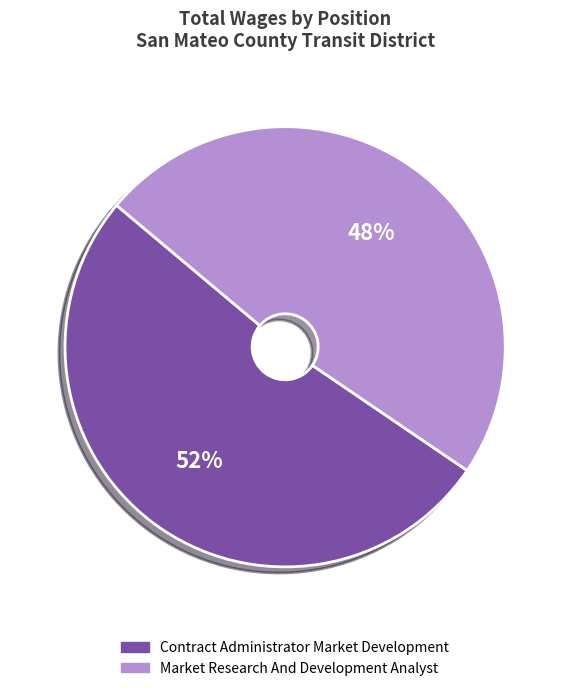

How many slices are in this pie chart?

2